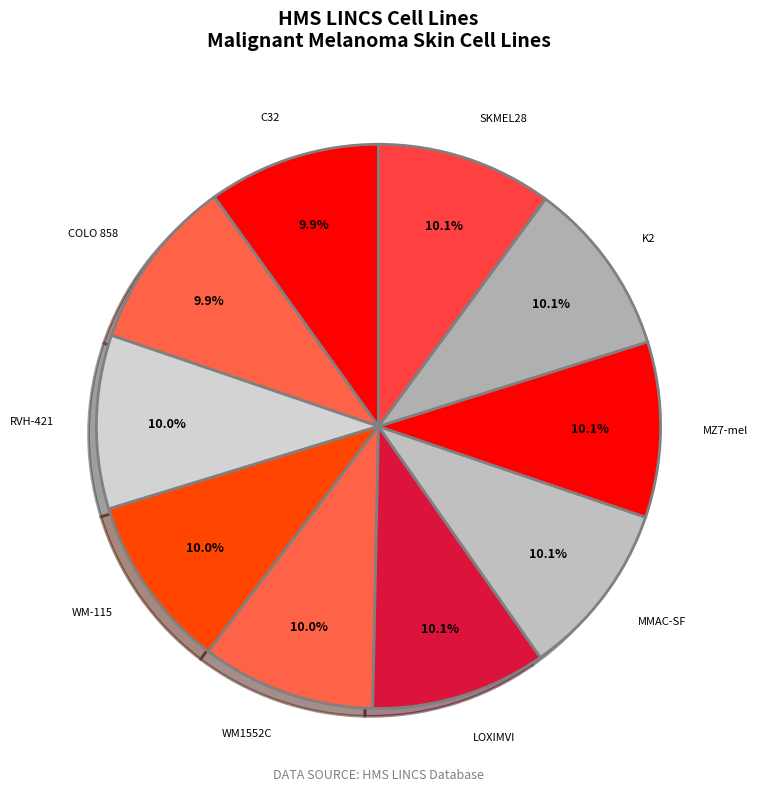

How many segments does this pie chart have?

10